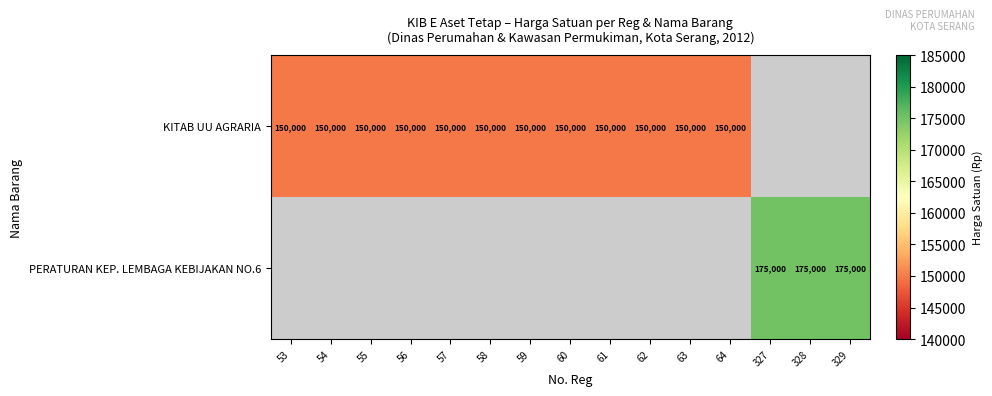

True or false: KITAB UU AGRARIA has a value of 220936 at 62.

False